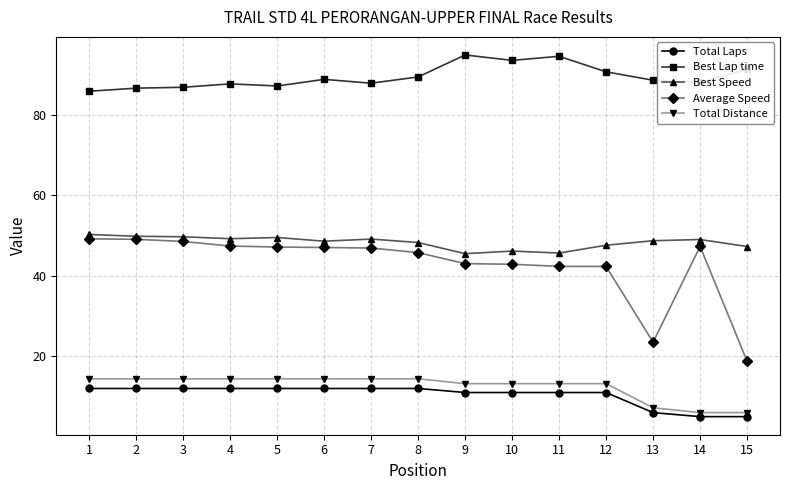

How many lines are shown in the chart?

5